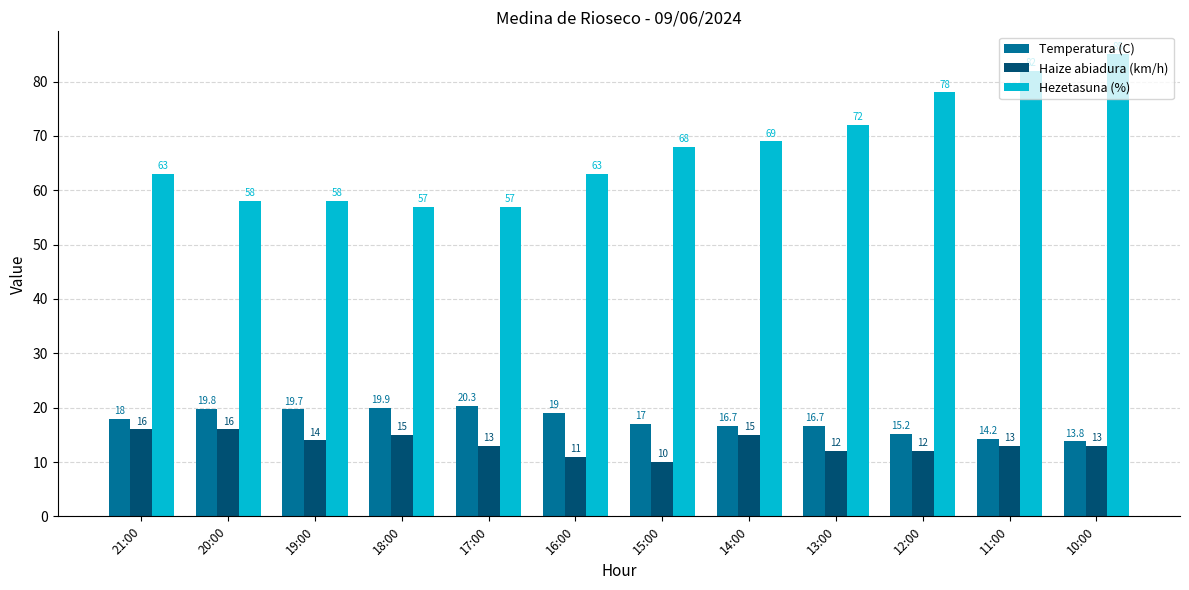

What is the minimum value for Temperatura (C)?

13.8